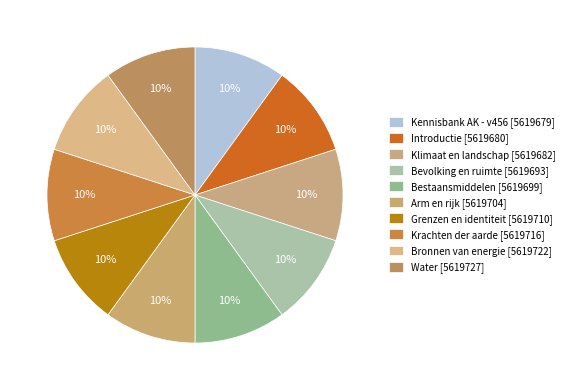

How many slices are in this pie chart?

10